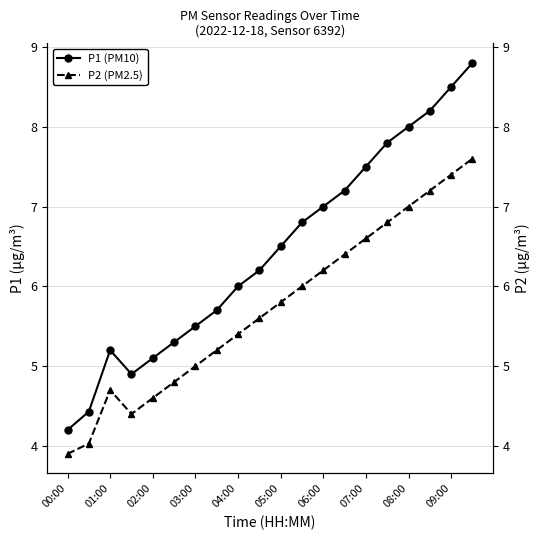

How many values in the P1 (PM10) series exceed 6?

11